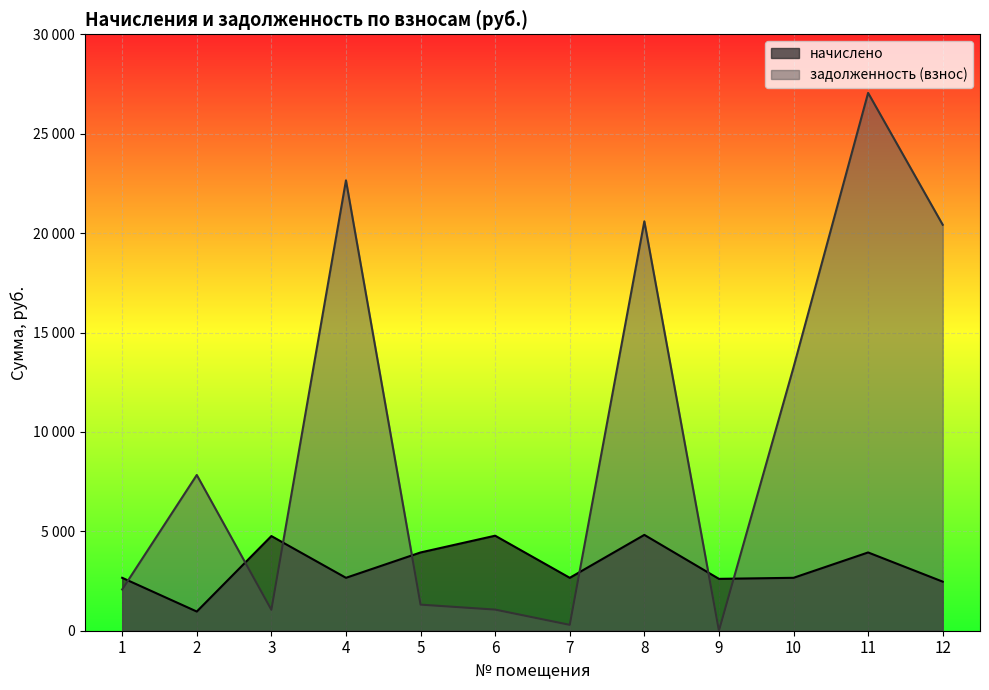

What is the sum of the задолженность (взнос) values at 4 and 8?

43249.2